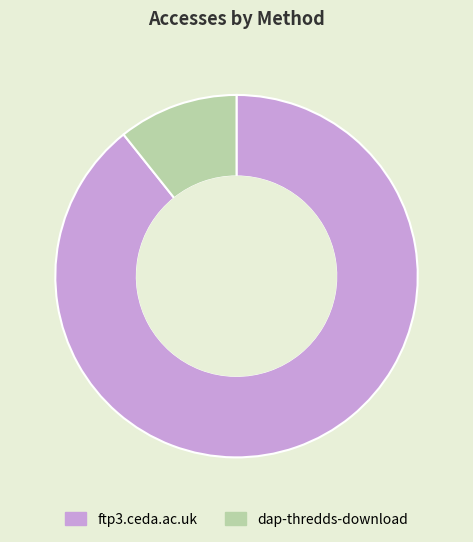

Which has a higher value, dap-thredds-download or ftp3.ceda.ac.uk?

ftp3.ceda.ac.uk